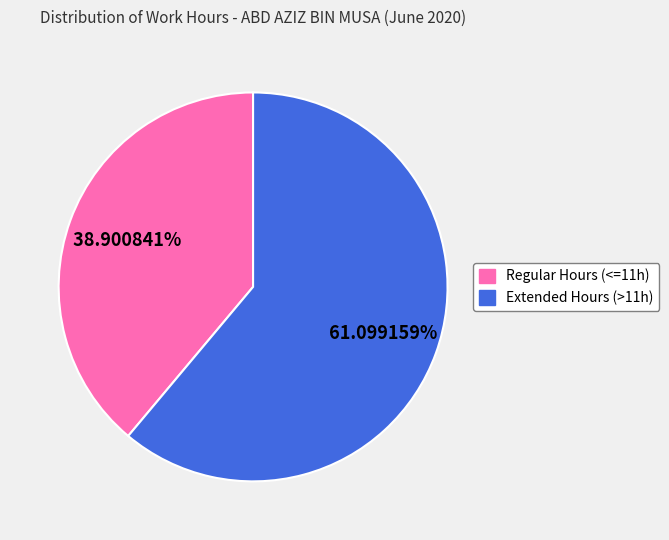

How many slices are in this pie chart?

2